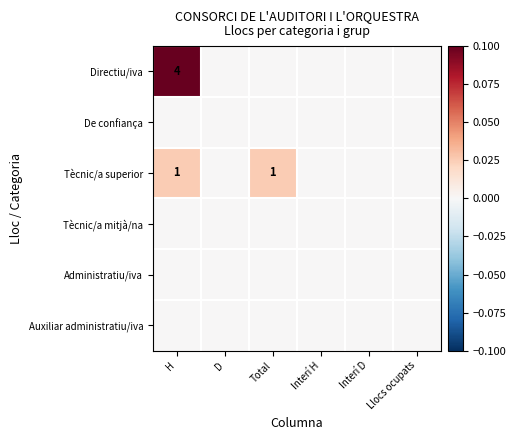

Count the number of categories in the chart.

6